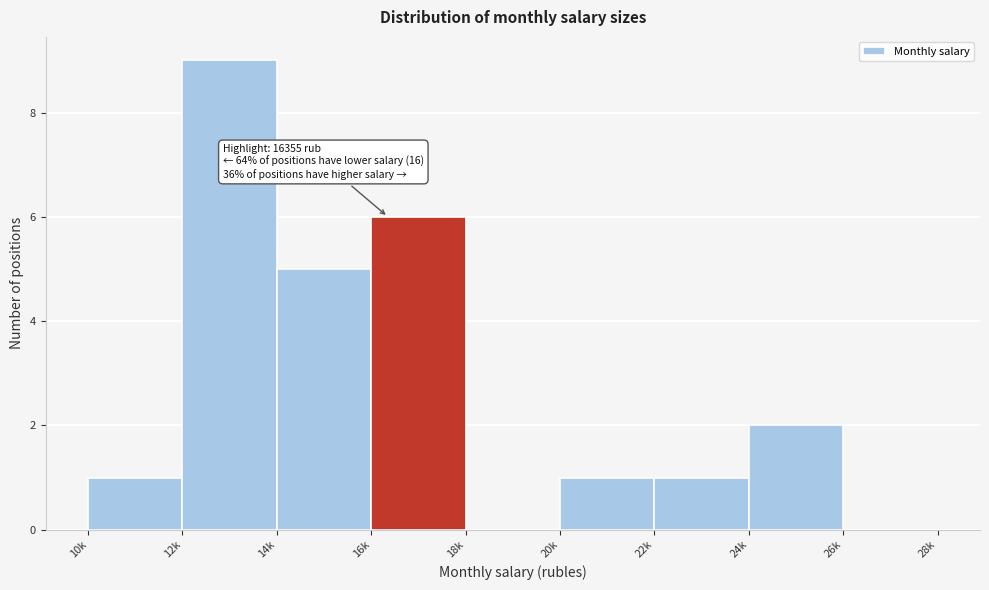

Reading right to left, extract all data points from this chart.

26k=0	24k=2	22k=1	20k=1	18k=0	16k=6	14k=5	12k=9	10k=1